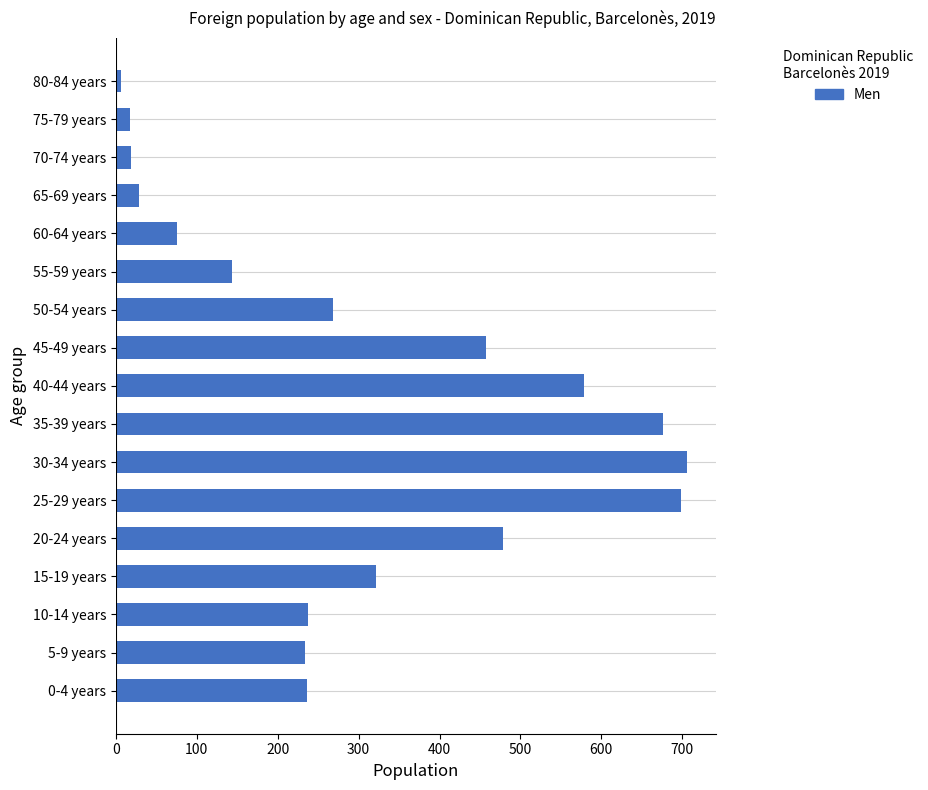

What is the average value?

305